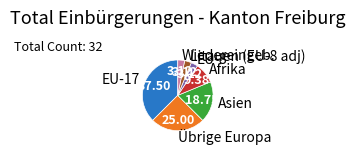

Is the sum of Wiedereingeb. and EU-8 greater than half?

No